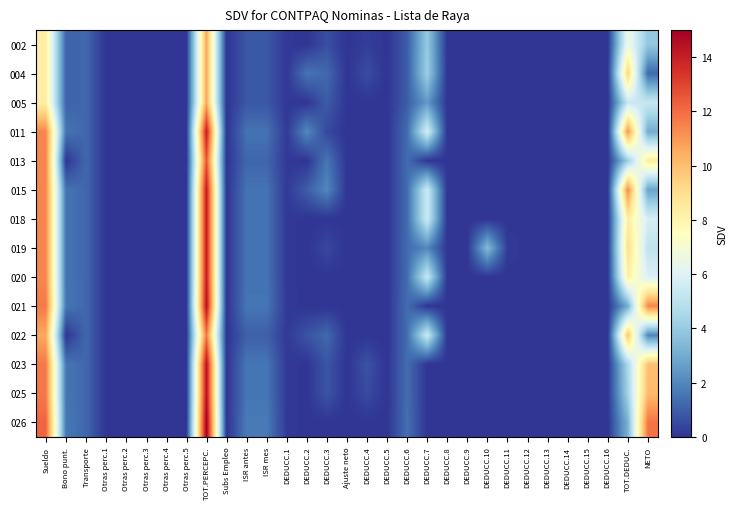

Reading left to right, extract all data points from this chart.

002: Sueldo=8.3	Bono punt.=1.1	Transporte=1.2	Otras perc.1=0.0	Otras perc.2=0.0	Otras perc.3=0.0	Otras perc.4=0.0	Otras perc.5=0.0	TOT.PERCEPC.=10.6	Subs Empleo=0.0	ISR antes=0.8	ISR mes=0.8	DEDUCC.1=0.1	DEDUCC.2=0.0	DEDUCC.3=0.6	Ajuste neto=-0.0	DEDUCC.4=0.2	DEDUCC.5=0.0	DEDUCC.6=1.0	DEDUCC.7=4.0	DEDUCC.8=0.0	DEDUCC.9=0.0	DEDUCC.10=0.0	DEDUCC.11=0.0	DEDUCC.12=0.0	DEDUCC.13=0.0	DEDUCC.14=0.0	DEDUCC.15=0.0	DEDUCC.16=0.0	TOT.DEDUC.=6.7	NETO=3.9
004: Sueldo=8.3	Bono punt.=1.1	Transporte=1.2	Otras perc.1=0.0	Otras perc.2=0.0	Otras perc.3=0.0	Otras perc.4=0.0	Otras perc.5=0.0	TOT.PERCEPC.=10.6	Subs Empleo=0.0	ISR antes=0.8	ISR mes=0.8	DEDUCC.1=0.1	DEDUCC.2=1.5	DEDUCC.3=1.2	Ajuste neto=0.0	DEDUCC.4=0.6	DEDUCC.5=0.0	DEDUCC.6=1.0	DEDUCC.7=4.2	DEDUCC.8=0.0	DEDUCC.9=0.0	DEDUCC.10=0.0	DEDUCC.11=0.0	DEDUCC.12=0.0	DEDUCC.13=0.0	DEDUCC.14=0.0	DEDUCC.15=0.0	DEDUCC.16=0.0	TOT.DEDUC.=9.4	NETO=1.3
005: Sueldo=8.3	Bono punt.=1.1	Transporte=1.2	Otras perc.1=0.0	Otras perc.2=0.0	Otras perc.3=0.0	Otras perc.4=0.0	Otras perc.5=0.0	TOT.PERCEPC.=10.6	Subs Empleo=0.0	ISR antes=0.8	ISR mes=0.8	DEDUCC.1=0.1	DEDUCC.2=0.0	DEDUCC.3=0.9	Ajuste neto=0.0	DEDUCC.4=0.0	DEDUCC.5=0.0	DEDUCC.6=1.0	DEDUCC.7=2.5	DEDUCC.8=0.0	DEDUCC.9=0.0	DEDUCC.10=0.0	DEDUCC.11=0.0	DEDUCC.12=0.0	DEDUCC.13=0.0	DEDUCC.14=0.0	DEDUCC.15=0.0	DEDUCC.16=0.0	TOT.DEDUC.=5.3	NETO=5.3
011: Sueldo=11.4	Bono punt.=1.5	Transporte=1.2	Otras perc.1=0.0	Otras perc.2=0.0	Otras perc.3=0.0	Otras perc.4=0.0	Otras perc.5=0.0	TOT.PERCEPC.=14.1	Subs Empleo=0.0	ISR antes=1.5	ISR mes=1.5	DEDUCC.1=0.1	DEDUCC.2=2.0	DEDUCC.3=0.5	Ajuste neto=-0.0	DEDUCC.4=0.0	DEDUCC.5=0.0	DEDUCC.6=1.3	DEDUCC.7=5.7	DEDUCC.8=0.0	DEDUCC.9=0.0	DEDUCC.10=0.0	DEDUCC.11=0.0	DEDUCC.12=0.0	DEDUCC.13=0.0	DEDUCC.14=0.0	DEDUCC.15=0.0	DEDUCC.16=0.0	TOT.DEDUC.=11.1	NETO=3.0
013: Sueldo=11.4	Bono punt.=0.0	Transporte=1.2	Otras perc.1=0.0	Otras perc.2=0.0	Otras perc.3=0.0	Otras perc.4=0.0	Otras perc.5=0.0	TOT.PERCEPC.=12.6	Subs Empleo=0.0	ISR antes=1.2	ISR mes=1.2	DEDUCC.1=0.1	DEDUCC.2=0.0	DEDUCC.3=1.5	Ajuste neto=-0.0	DEDUCC.4=0.0	DEDUCC.5=0.0	DEDUCC.6=1.3	DEDUCC.7=0.0	DEDUCC.8=0.0	DEDUCC.9=0.0	DEDUCC.10=0.0	DEDUCC.11=0.0	DEDUCC.12=0.0	DEDUCC.13=0.0	DEDUCC.14=0.0	DEDUCC.15=0.0	DEDUCC.16=0.0	TOT.DEDUC.=4.1	NETO=8.4
015: Sueldo=11.4	Bono punt.=1.5	Transporte=1.2	Otras perc.1=0.0	Otras perc.2=0.0	Otras perc.3=0.0	Otras perc.4=0.0	Otras perc.5=0.0	TOT.PERCEPC.=14.1	Subs Empleo=0.0	ISR antes=1.5	ISR mes=1.5	DEDUCC.1=0.1	DEDUCC.2=1.0	DEDUCC.3=2.0	Ajuste neto=0.0	DEDUCC.4=0.0	DEDUCC.5=0.0	DEDUCC.6=1.3	DEDUCC.7=5.5	DEDUCC.8=0.0	DEDUCC.9=0.0	DEDUCC.10=0.0	DEDUCC.11=0.0	DEDUCC.12=0.0	DEDUCC.13=0.0	DEDUCC.14=0.0	DEDUCC.15=0.0	DEDUCC.16=0.0	TOT.DEDUC.=11.4	NETO=2.8
018: Sueldo=11.4	Bono punt.=1.5	Transporte=1.2	Otras perc.1=0.0	Otras perc.2=0.0	Otras perc.3=0.0	Otras perc.4=0.0	Otras perc.5=0.0	TOT.PERCEPC.=14.1	Subs Empleo=0.0	ISR antes=1.5	ISR mes=1.5	DEDUCC.1=0.1	DEDUCC.2=0.0	DEDUCC.3=0.0	Ajuste neto=-0.0	DEDUCC.4=0.0	DEDUCC.5=0.0	DEDUCC.6=1.3	DEDUCC.7=5.5	DEDUCC.8=0.0	DEDUCC.9=0.0	DEDUCC.10=0.0	DEDUCC.11=0.0	DEDUCC.12=0.0	DEDUCC.13=0.0	DEDUCC.14=0.0	DEDUCC.15=0.0	DEDUCC.16=0.0	TOT.DEDUC.=8.4	NETO=5.7
019: Sueldo=11.4	Bono punt.=1.5	Transporte=1.2	Otras perc.1=0.0	Otras perc.2=0.0	Otras perc.3=0.0	Otras perc.4=0.0	Otras perc.5=0.0	TOT.PERCEPC.=14.1	Subs Empleo=0.0	ISR antes=1.5	ISR mes=1.5	DEDUCC.1=0.1	DEDUCC.2=0.0	DEDUCC.3=0.5	Ajuste neto=0.0	DEDUCC.4=0.0	DEDUCC.5=0.0	DEDUCC.6=1.3	DEDUCC.7=2.0	DEDUCC.8=0.0	DEDUCC.9=0.0	DEDUCC.10=3.5	DEDUCC.11=0.2	DEDUCC.12=0.0	DEDUCC.13=0.0	DEDUCC.14=0.0	DEDUCC.15=0.0	DEDUCC.16=0.0	TOT.DEDUC.=9.0	NETO=5.1
020: Sueldo=11.4	Bono punt.=1.5	Transporte=1.2	Otras perc.1=0.0	Otras perc.2=0.0	Otras perc.3=0.0	Otras perc.4=0.0	Otras perc.5=0.0	TOT.PERCEPC.=14.1	Subs Empleo=0.0	ISR antes=1.5	ISR mes=1.5	DEDUCC.1=0.1	DEDUCC.2=0.0	DEDUCC.3=0.0	Ajuste neto=-0.0	DEDUCC.4=0.0	DEDUCC.5=0.0	DEDUCC.6=1.3	DEDUCC.7=5.3	DEDUCC.8=0.0	DEDUCC.9=0.0	DEDUCC.10=0.0	DEDUCC.11=0.0	DEDUCC.12=0.0	DEDUCC.13=0.0	DEDUCC.14=0.0	DEDUCC.15=0.0	DEDUCC.16=0.0	TOT.DEDUC.=8.2	NETO=5.9
021: Sueldo=11.7	Bono punt.=1.6	Transporte=1.2	Otras perc.1=0.0	Otras perc.2=0.0	Otras perc.3=0.0	Otras perc.4=0.0	Otras perc.5=0.0	TOT.PERCEPC.=14.4	Subs Empleo=0.0	ISR antes=1.6	ISR mes=1.6	DEDUCC.1=0.1	DEDUCC.2=0.0	DEDUCC.3=0.0	Ajuste neto=-0.0	DEDUCC.4=0.0	DEDUCC.5=0.0	DEDUCC.6=1.3	DEDUCC.7=0.0	DEDUCC.8=0.0	DEDUCC.9=0.0	DEDUCC.10=0.0	DEDUCC.11=0.0	DEDUCC.12=0.0	DEDUCC.13=0.0	DEDUCC.14=0.0	DEDUCC.15=0.0	DEDUCC.16=0.0	TOT.DEDUC.=3.0	NETO=11.4
022: Sueldo=10.6	Bono punt.=0.0	Transporte=1.2	Otras perc.1=0.0	Otras perc.2=0.0	Otras perc.3=0.0	Otras perc.4=0.0	Otras perc.5=0.0	TOT.PERCEPC.=11.8	Subs Empleo=0.0	ISR antes=1.0	ISR mes=1.0	DEDUCC.1=0.1	DEDUCC.2=0.7	DEDUCC.3=1.2	Ajuste neto=0.0	DEDUCC.4=0.0	DEDUCC.5=0.0	DEDUCC.6=1.3	DEDUCC.7=5.4	DEDUCC.8=0.0	DEDUCC.9=0.0	DEDUCC.10=0.0	DEDUCC.11=0.0	DEDUCC.12=0.0	DEDUCC.13=0.0	DEDUCC.14=0.0	DEDUCC.15=0.0	DEDUCC.16=0.0	TOT.DEDUC.=9.8	NETO=1.9
023: Sueldo=11.7	Bono punt.=1.6	Transporte=1.2	Otras perc.1=0.0	Otras perc.2=0.0	Otras perc.3=0.0	Otras perc.4=0.0	Otras perc.5=0.0	TOT.PERCEPC.=14.4	Subs Empleo=0.0	ISR antes=1.6	ISR mes=1.6	DEDUCC.1=0.1	DEDUCC.2=0.0	DEDUCC.3=0.8	Ajuste neto=-0.0	DEDUCC.4=0.7	DEDUCC.5=0.0	DEDUCC.6=1.3	DEDUCC.7=0.0	DEDUCC.8=0.0	DEDUCC.9=0.0	DEDUCC.10=0.0	DEDUCC.11=0.0	DEDUCC.12=0.0	DEDUCC.13=0.0	DEDUCC.14=0.0	DEDUCC.15=0.0	DEDUCC.16=0.0	TOT.DEDUC.=4.5	NETO=9.9
025: Sueldo=11.7	Bono punt.=1.6	Transporte=1.2	Otras perc.1=0.0	Otras perc.2=0.0	Otras perc.3=0.0	Otras perc.4=0.0	Otras perc.5=0.0	TOT.PERCEPC.=14.4	Subs Empleo=0.0	ISR antes=1.6	ISR mes=1.6	DEDUCC.1=0.1	DEDUCC.2=0.0	DEDUCC.3=0.8	Ajuste neto=0.0	DEDUCC.4=0.5	DEDUCC.5=0.0	DEDUCC.6=1.3	DEDUCC.7=0.0	DEDUCC.8=0.0	DEDUCC.9=0.0	DEDUCC.10=0.0	DEDUCC.11=0.0	DEDUCC.12=0.0	DEDUCC.13=0.0	DEDUCC.14=0.0	DEDUCC.15=0.0	DEDUCC.16=0.0	TOT.DEDUC.=4.3	NETO=10.1
026: Sueldo=12.2	Bono punt.=1.6	Transporte=1.2	Otras perc.1=0.0	Otras perc.2=0.0	Otras perc.3=0.0	Otras perc.4=0.0	Otras perc.5=0.0	TOT.PERCEPC.=15.0	Subs Empleo=0.0	ISR antes=1.7	ISR mes=1.7	DEDUCC.1=0.1	DEDUCC.2=0.0	DEDUCC.3=0.0	Ajuste neto=0.0	DEDUCC.4=0.0	DEDUCC.5=0.0	DEDUCC.6=1.4	DEDUCC.7=0.0	DEDUCC.8=0.0	DEDUCC.9=0.0	DEDUCC.10=0.0	DEDUCC.11=0.0	DEDUCC.12=0.0	DEDUCC.13=0.0	DEDUCC.14=0.0	DEDUCC.15=0.0	DEDUCC.16=0.0	TOT.DEDUC.=3.2	NETO=11.8